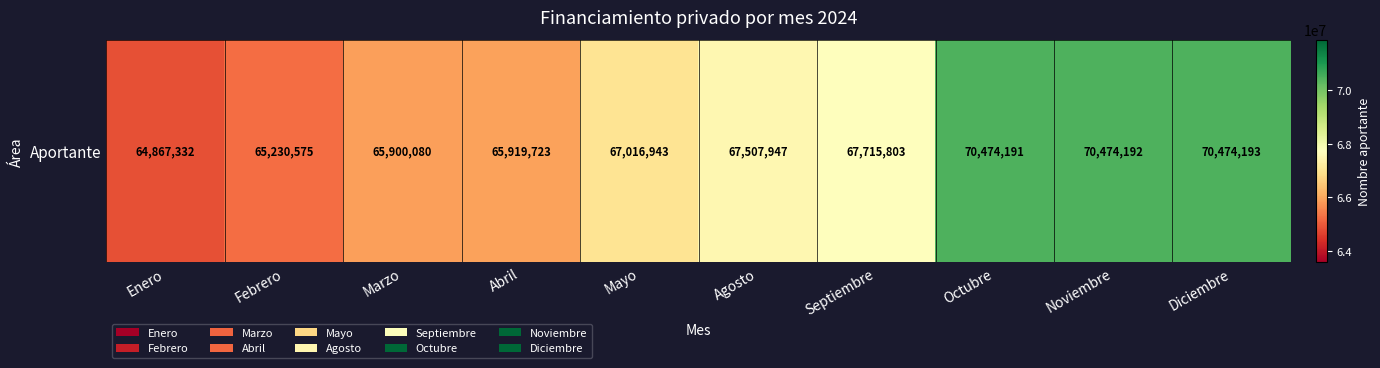

Reading left to right, what are all the values shown in this chart?

Enero=64867332	Febrero=65230575	Marzo=65900080	Abril=65919723	Mayo=67016943	Agosto=67507947	Septiembre=67715803	Octubre=70474191	Noviembre=70474192	Diciembre=70474193